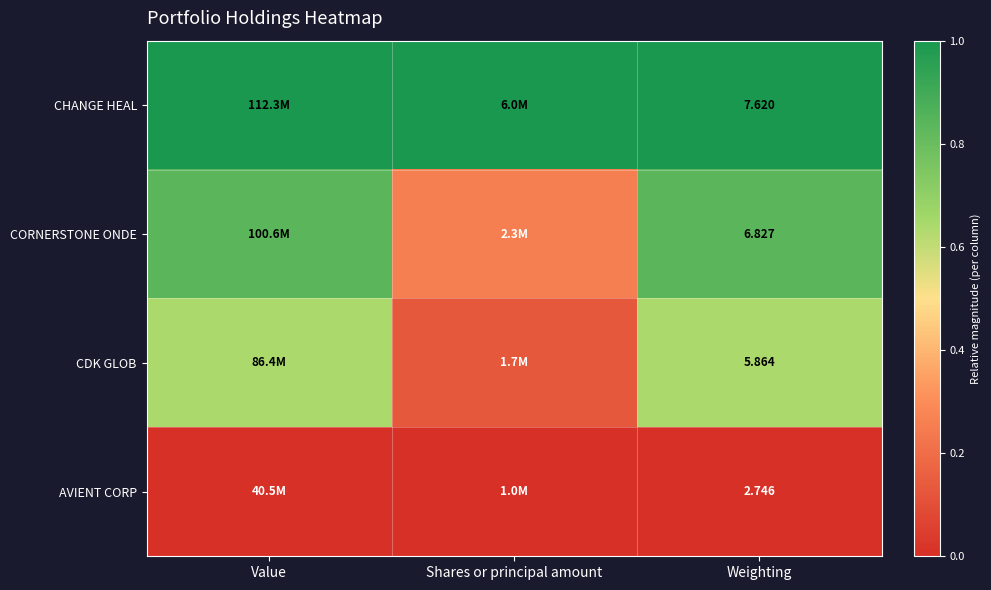

Rank the series at Weighting from lowest to highest value.

AVIENT CORP, CDK GLOB, CORNERSTONE ONDE, CHANGE HEAL